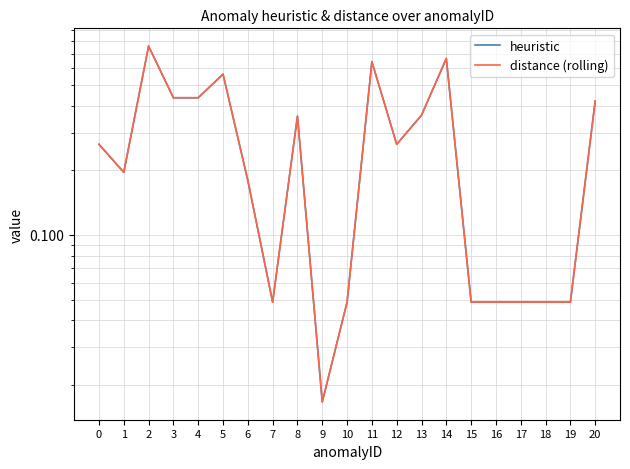

Which category has the highest value in the distance (rolling) series?

2